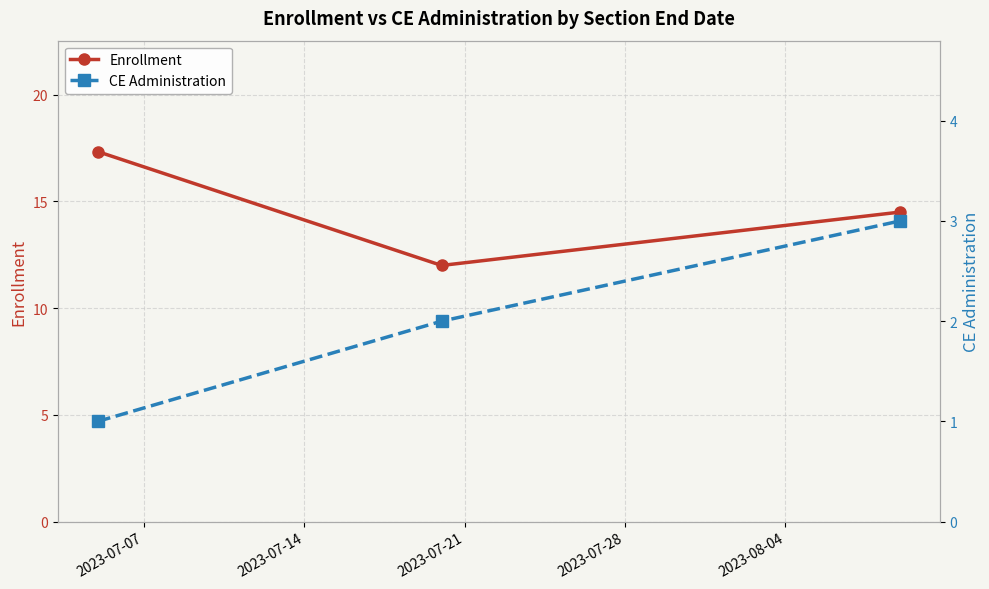

What is the value of the Enrollment point at the 1st from the left?

17.3